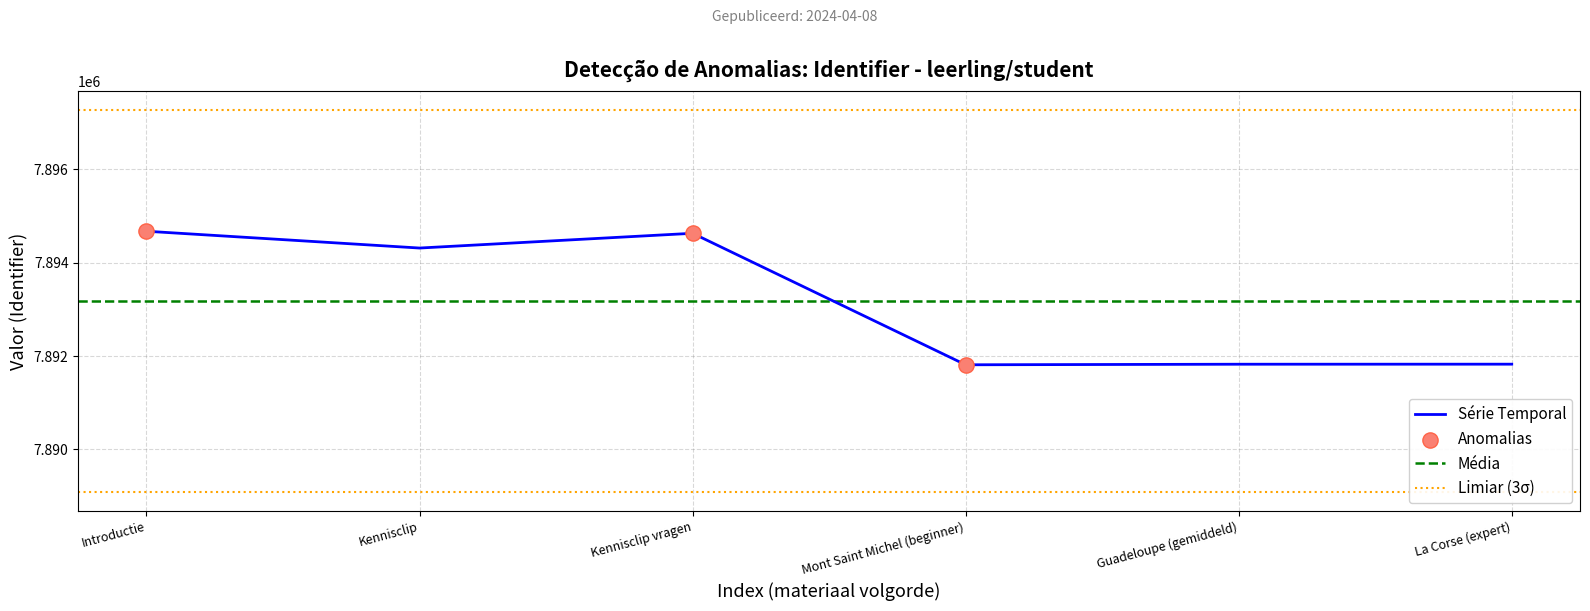

Between Kennisclip and Introductie, which is larger?

Introductie